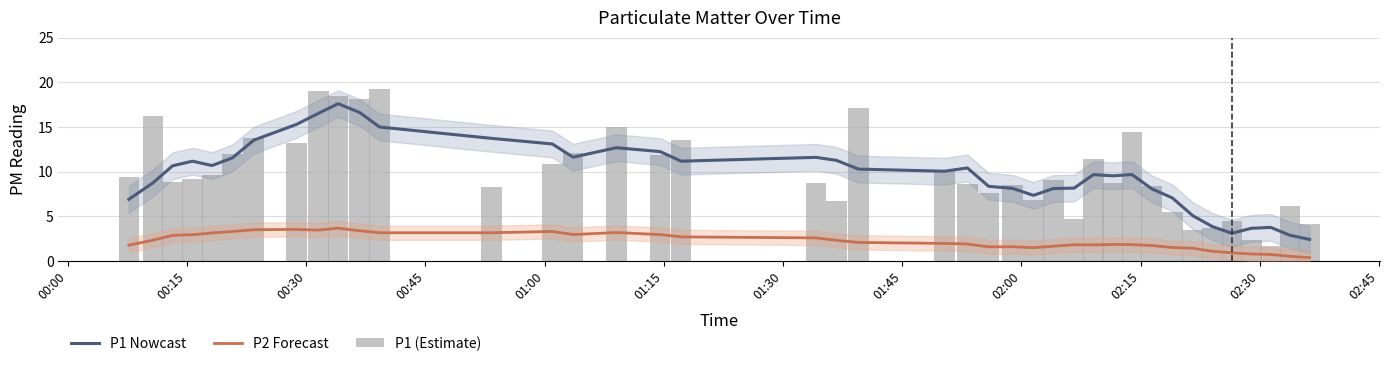

How many data points does each series have?

40